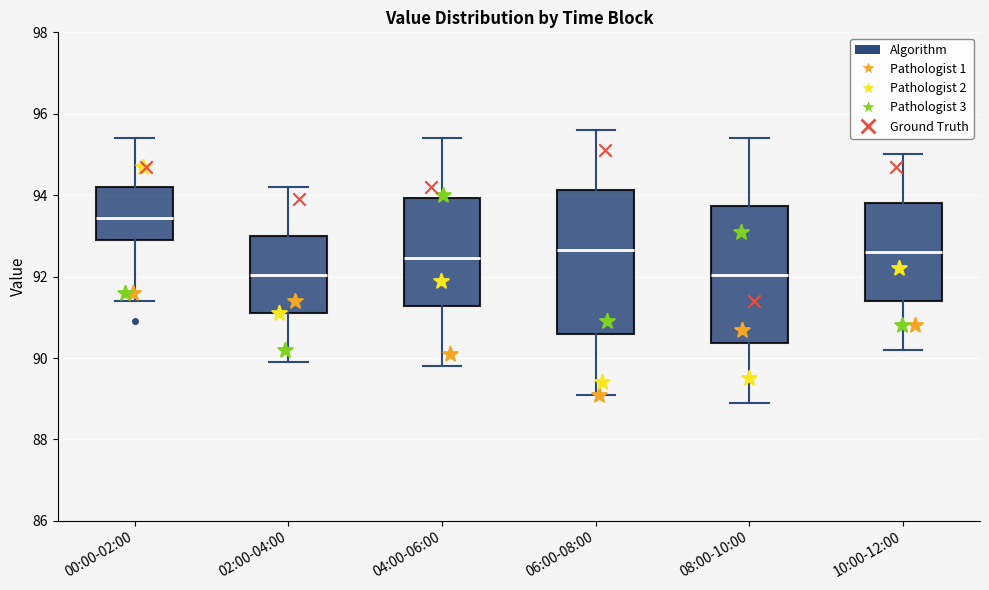

Reading left to right, transcribe this box plot: for each box, give where its median line is, the range the box spans, and where its two whiskers end, as read against the y-axis. The values are not printed on the chart, so give them approximately, as read against the axis.

00:00-02:00: median 93.4, box 93.0 to 94.2, whiskers 91.4 to 95.4
02:00-04:00: median 92.0, box 91.2 to 93.0, whiskers 90.0 to 94.2
04:00-06:00: median 92.4, box 91.2 to 94.0, whiskers 89.8 to 95.4
06:00-08:00: median 92.6, box 90.6 to 94.2, whiskers 89.2 to 95.6
08:00-10:00: median 92.0, box 90.4 to 93.8, whiskers 89.0 to 95.4
10:00-12:00: median 92.6, box 91.4 to 93.8, whiskers 90.2 to 95.0